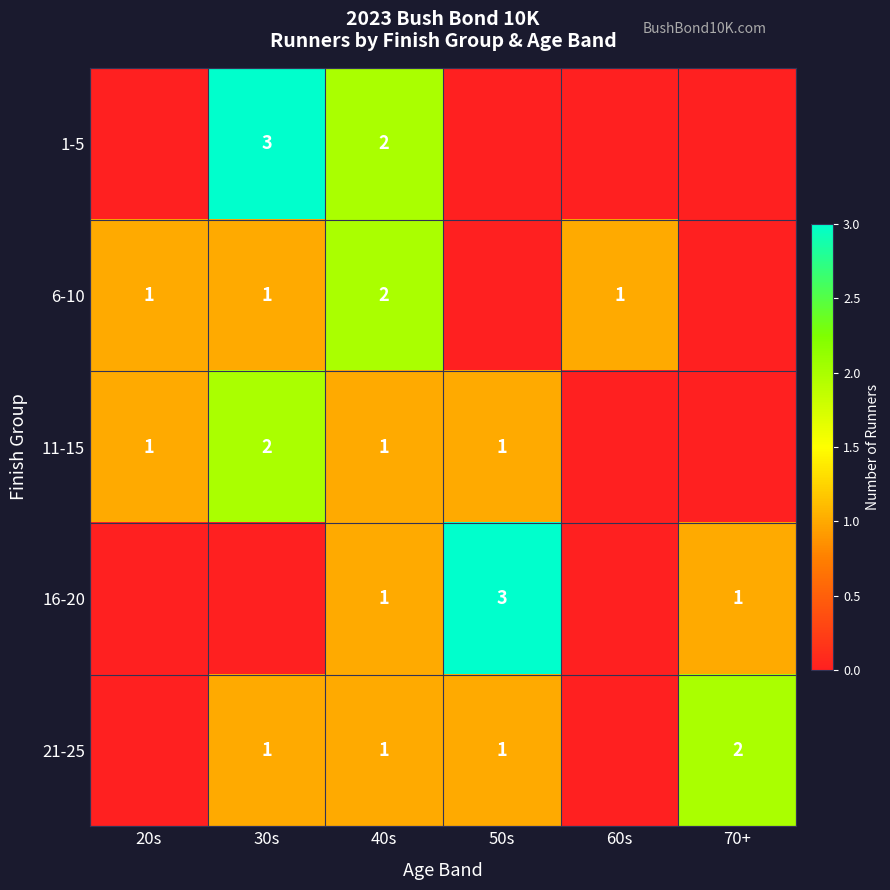

Is it true that 1-5 equals 2 at 40s?

True